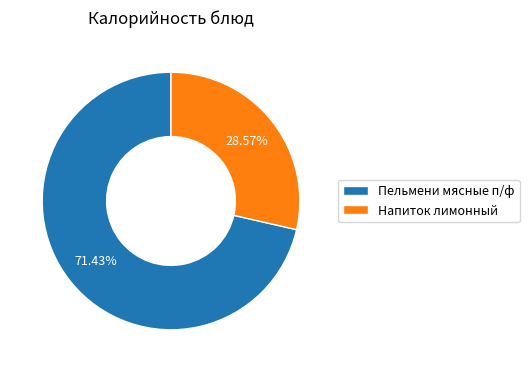

Which has a higher value, Напиток лимонный or Пельмени мясные п/ф?

Пельмени мясные п/ф